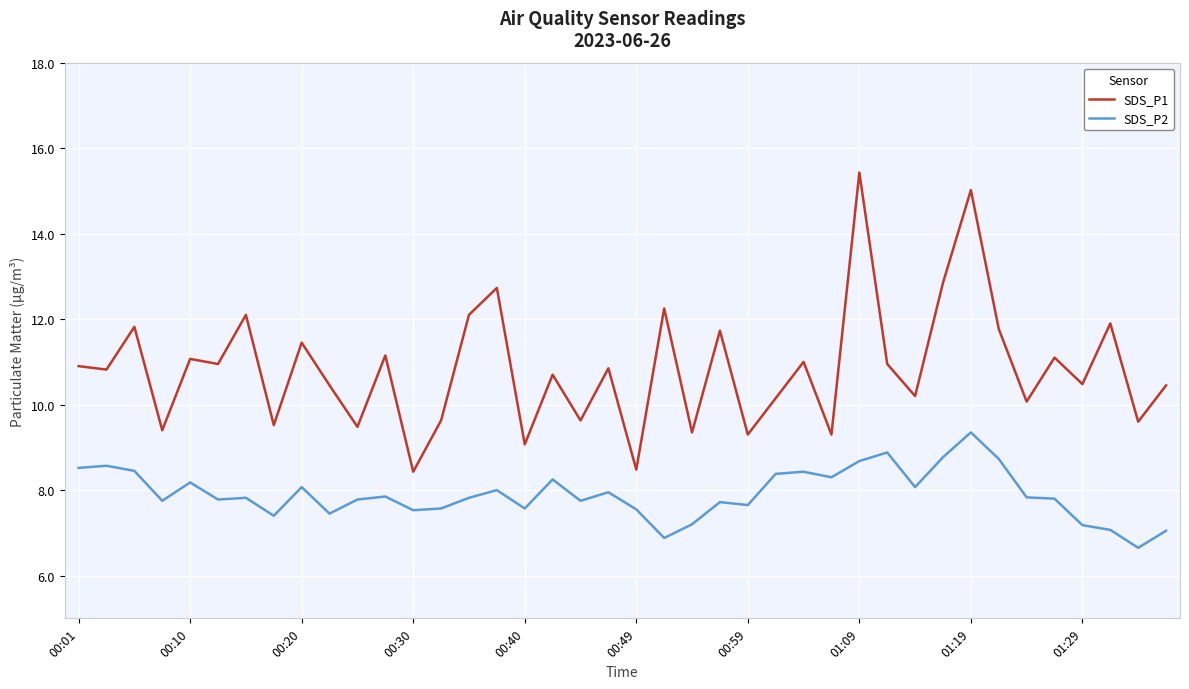

What is the difference between the maximum and minimum values in the SDS_P1 series?

7.0